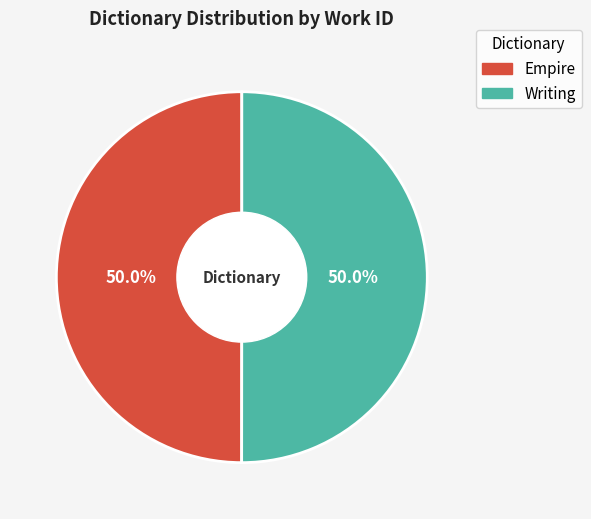

How many segments does this pie chart have?

2